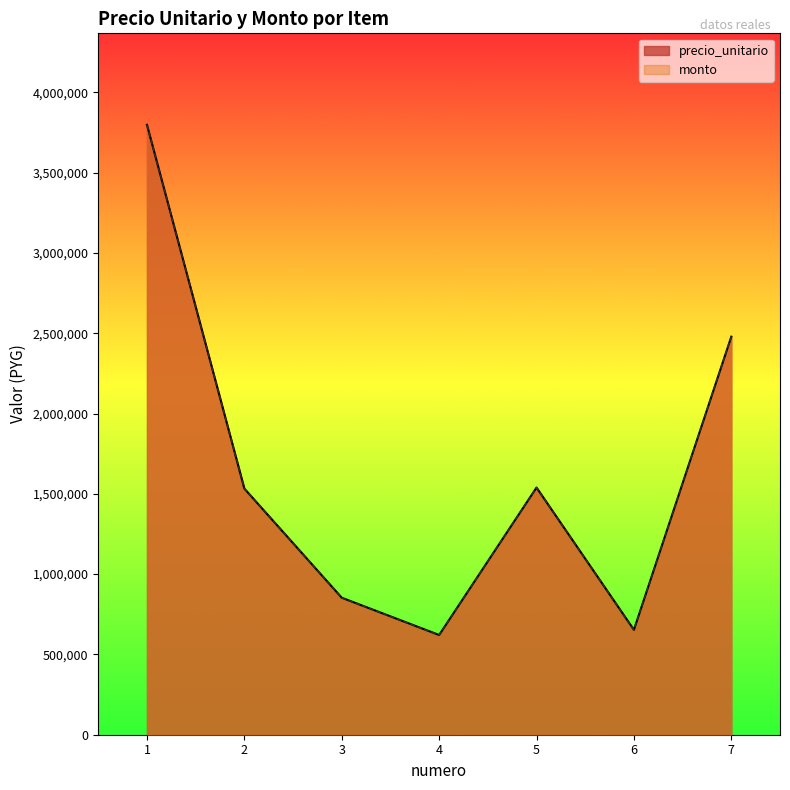

How many data points does each series have?

7